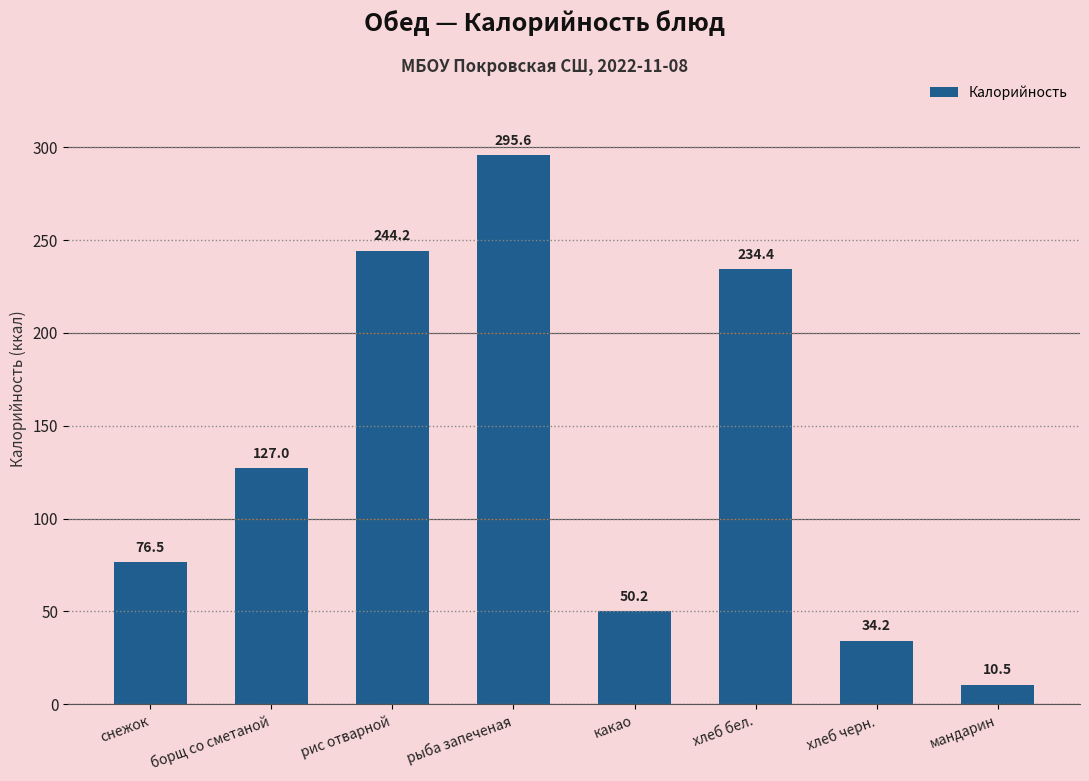

List the labels in order of value, largest first.

рыба запеченая, рис отварной, хлеб бел., борщ со сметаной, снежок, какао, хлеб черн., мандарин